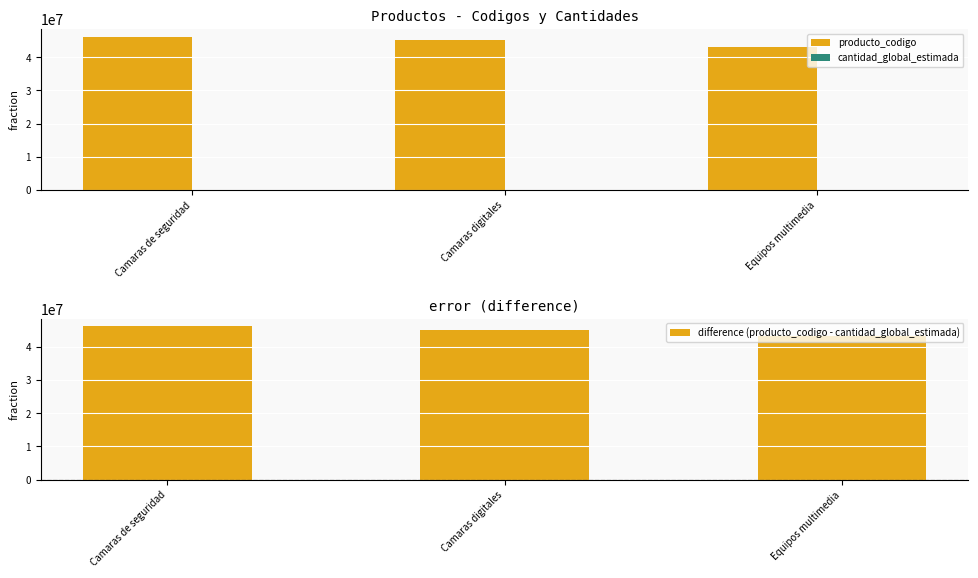

At which category does the chart reach its minimum across all series?

Camaras de seguridad